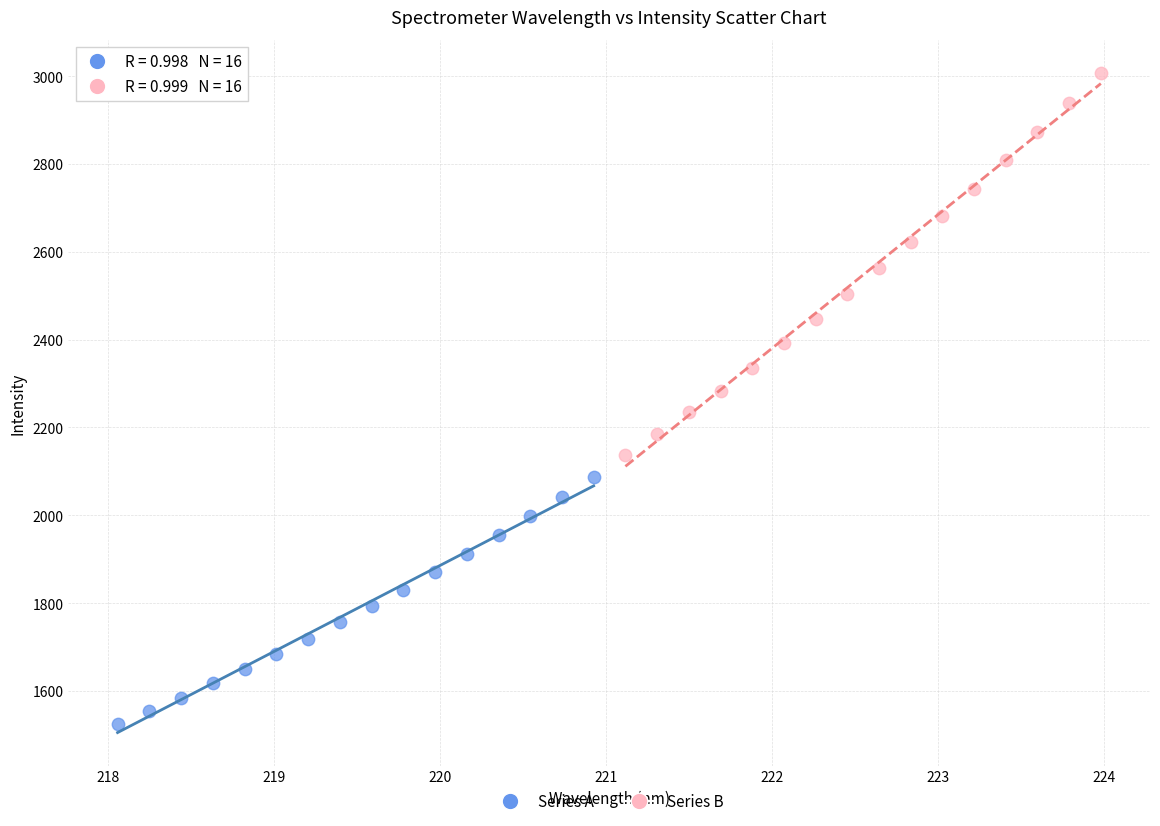

Which series reaches the minimum Y coordinate?

Series A